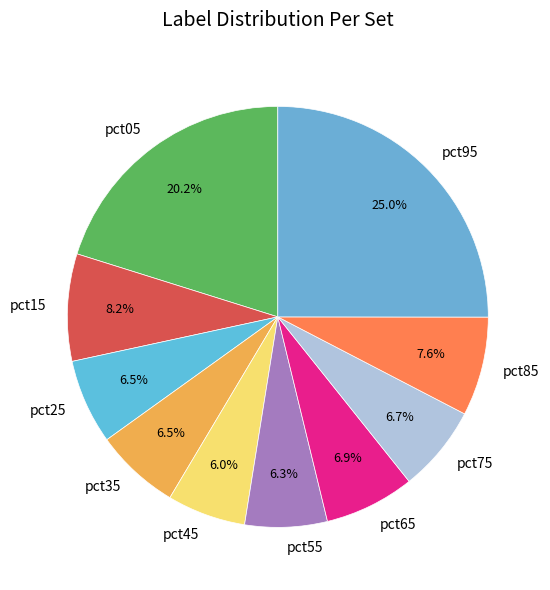

How many segments does this pie chart have?

10